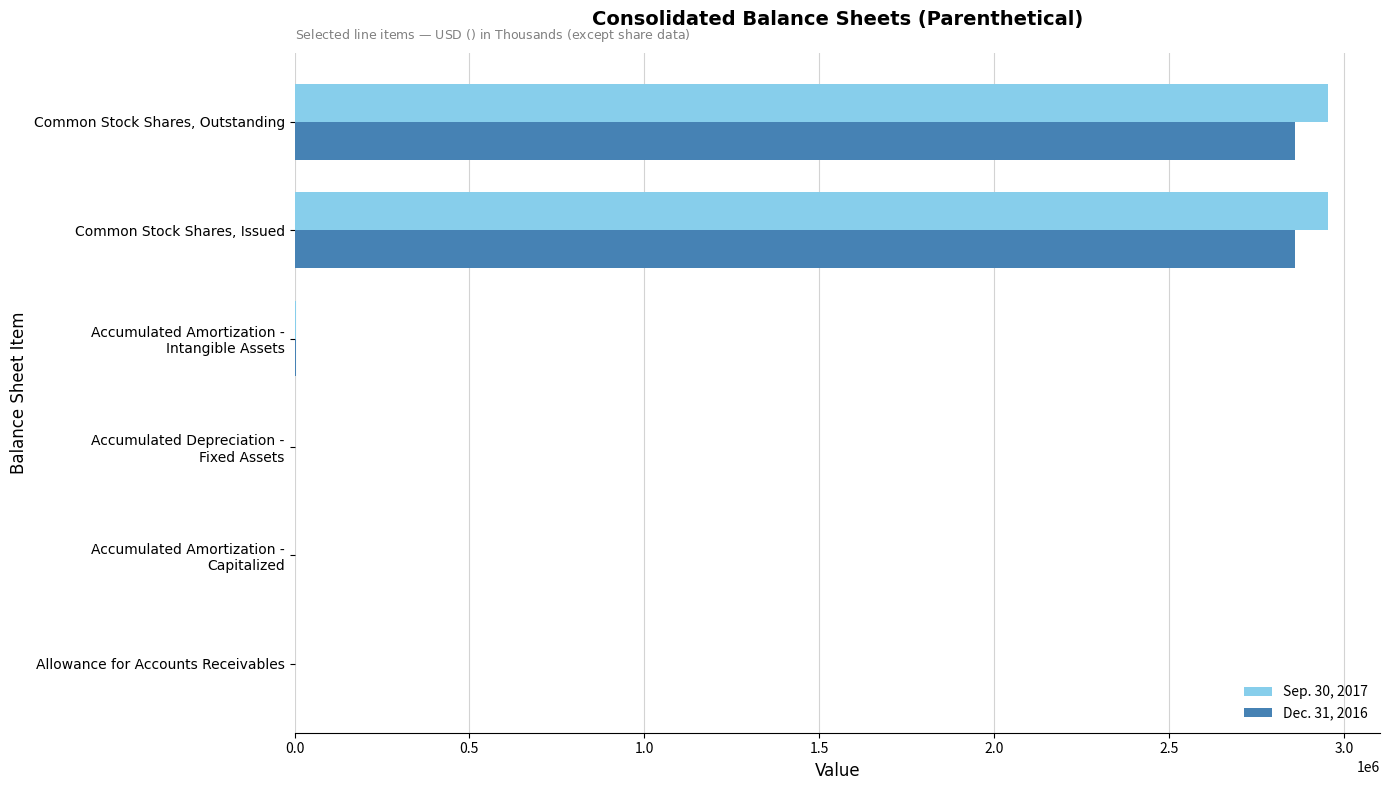

What is the maximum value shown in the chart?

2955759